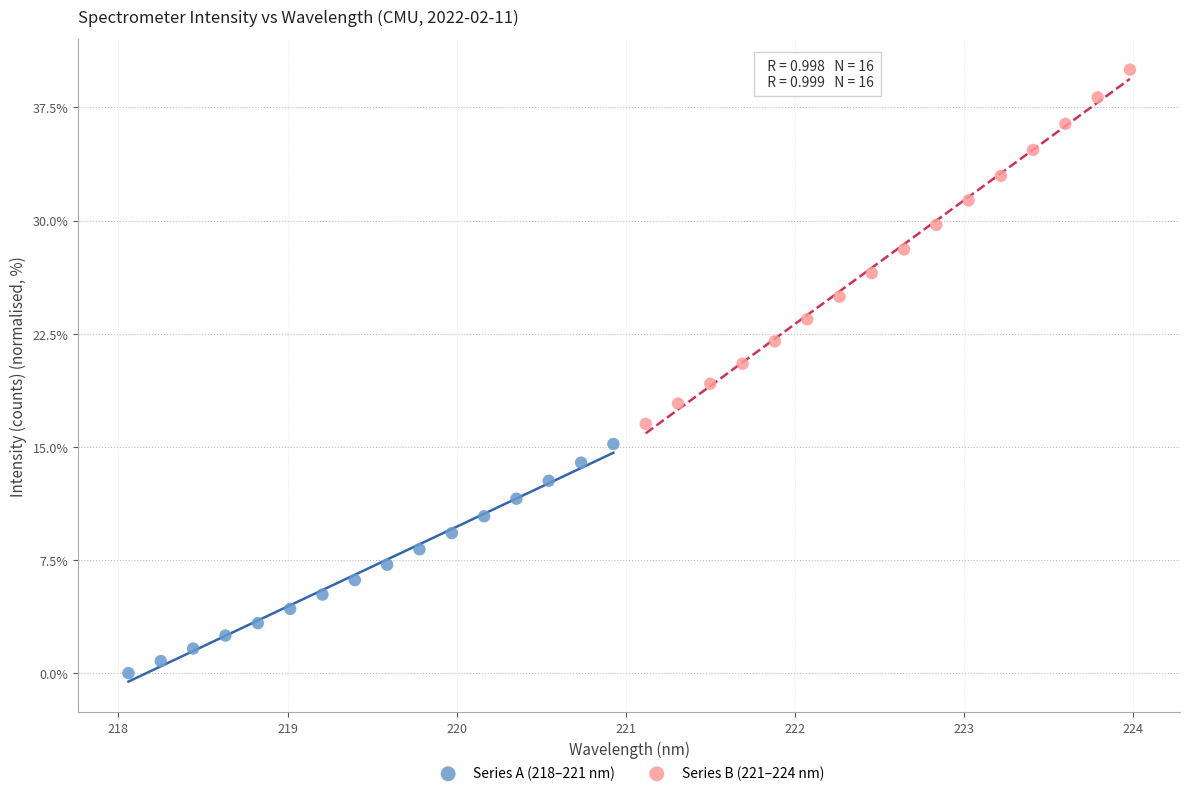

Which series has the widest spread of Y values?

Series B (221–224 nm)